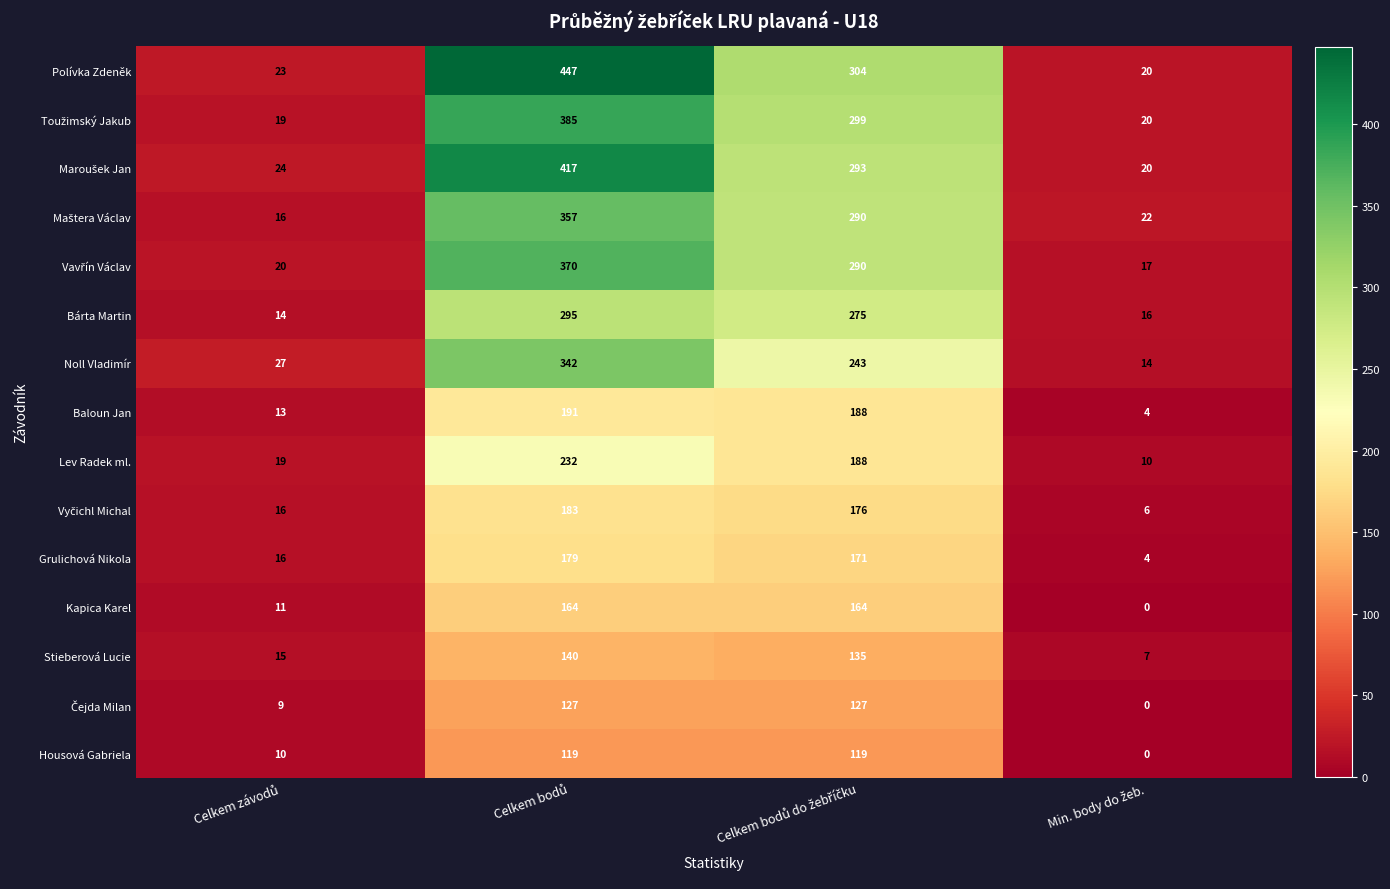

Which series has the largest total across all categories?

Polívka Zdeněk